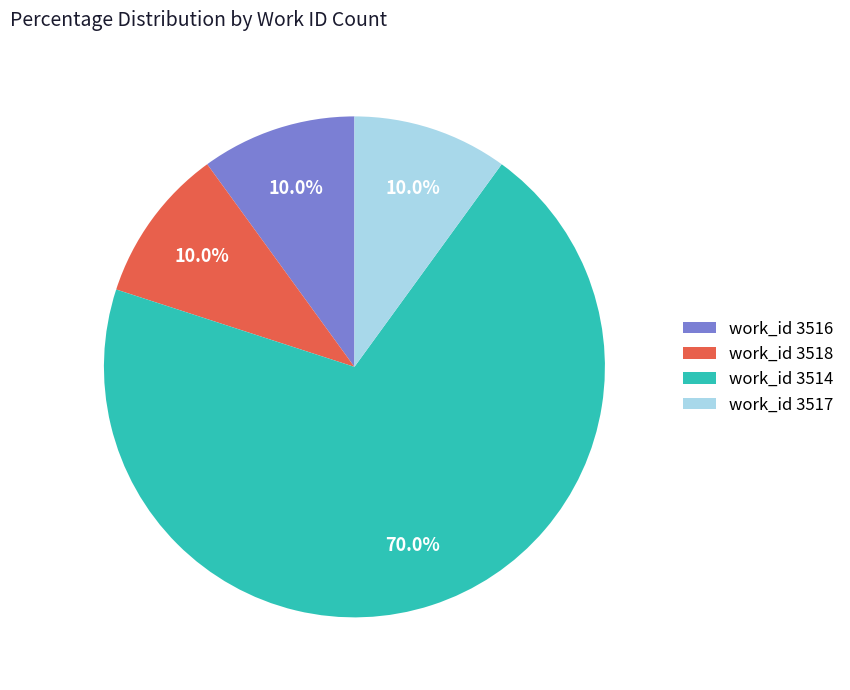

Which has a higher value, work_id 3514 or work_id 3516?

work_id 3514